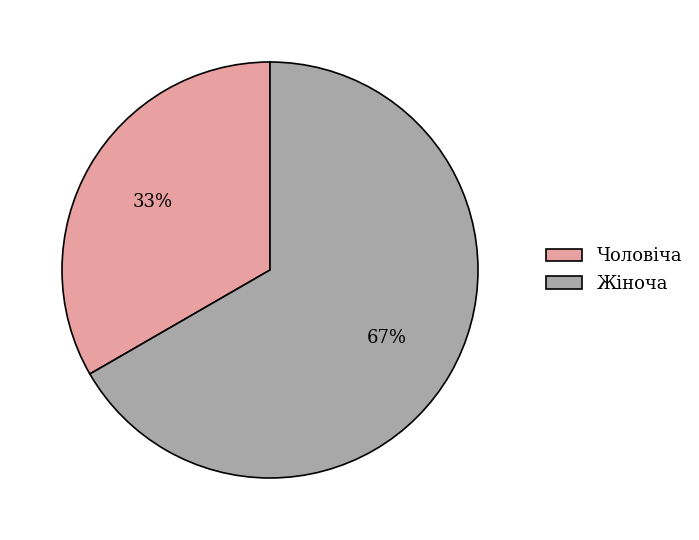

Rank the categories by value from lowest to highest.

Чоловіча, Жіноча